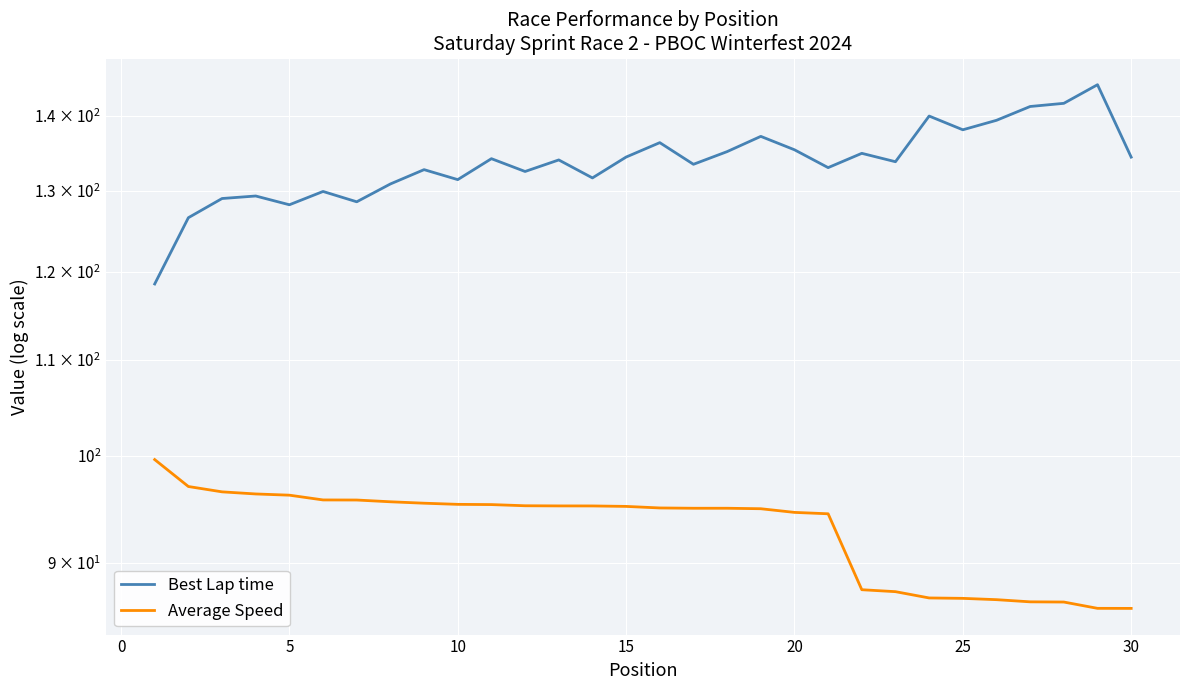

Does the chart display data point markers on the line(s)?

No